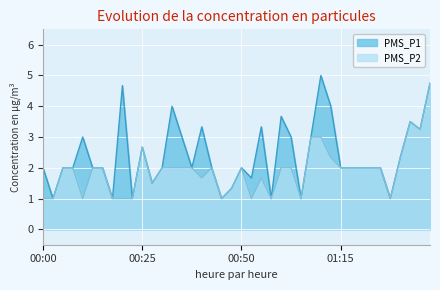

In PMS_P1, how many points are lower than both neighbors (excluding endpoints)?

11